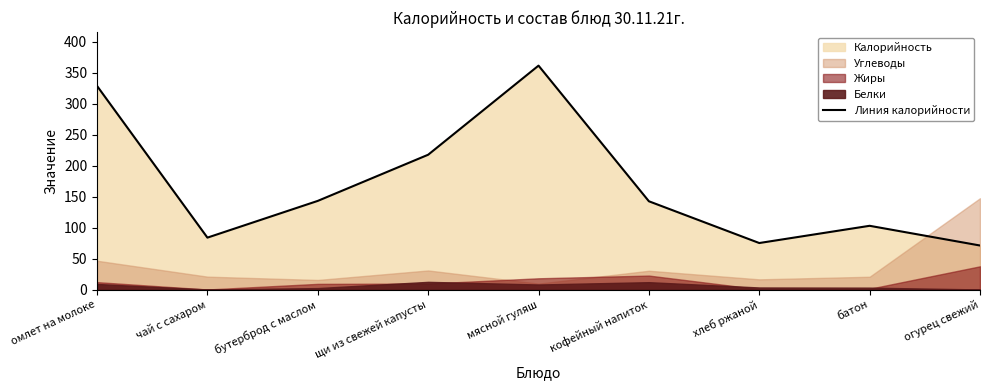

Which category has the highest value in the Линия калорийности series?

мясной гуляш